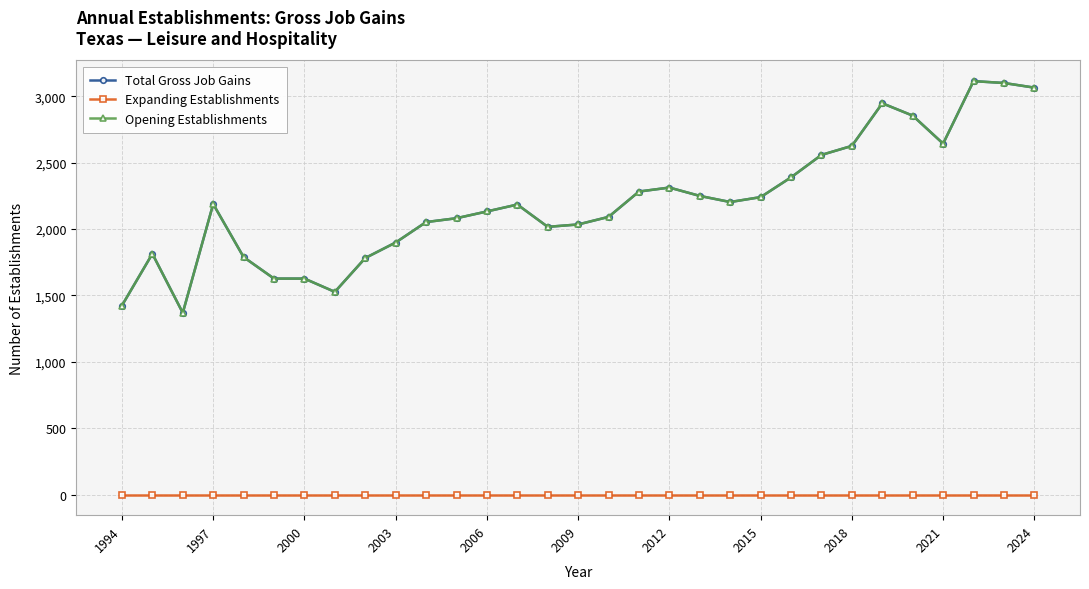

Is this an area chart (filled region under the line)?

No